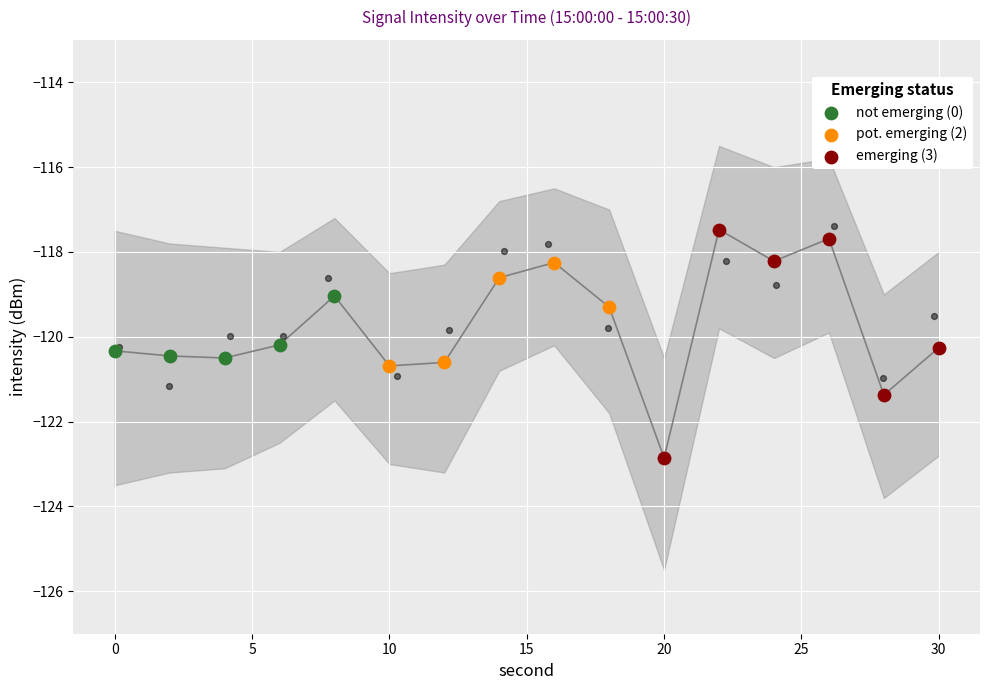

Which has a higher value, 14 or 10?

14